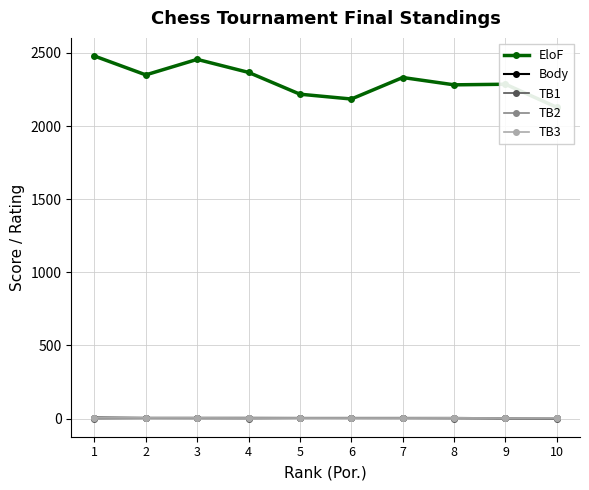

Reading right to left, transcribe all the data shown in this chart.

EloF: 2128.0	2286.0	2282.0	2332.0	2185.0	2218.0	2367.0	2456.0	2350.0	2479.0
Body: 2.5	2.5	4.5	4.5	4.5	4.5	5.0	5.0	5.0	7.0
TB1: 0.0	1.0	0.5	1.5	2.0	2.0	0.5	1.0	1.5	0.0
TB2: 2.5	1.5	3.0	3.0	2.5	3.5	3.5	3.5	3.5	5.5
TB3: 5.0	4.0	5.0	4.0	4.0	4.0	4.0	5.0	5.0	5.0